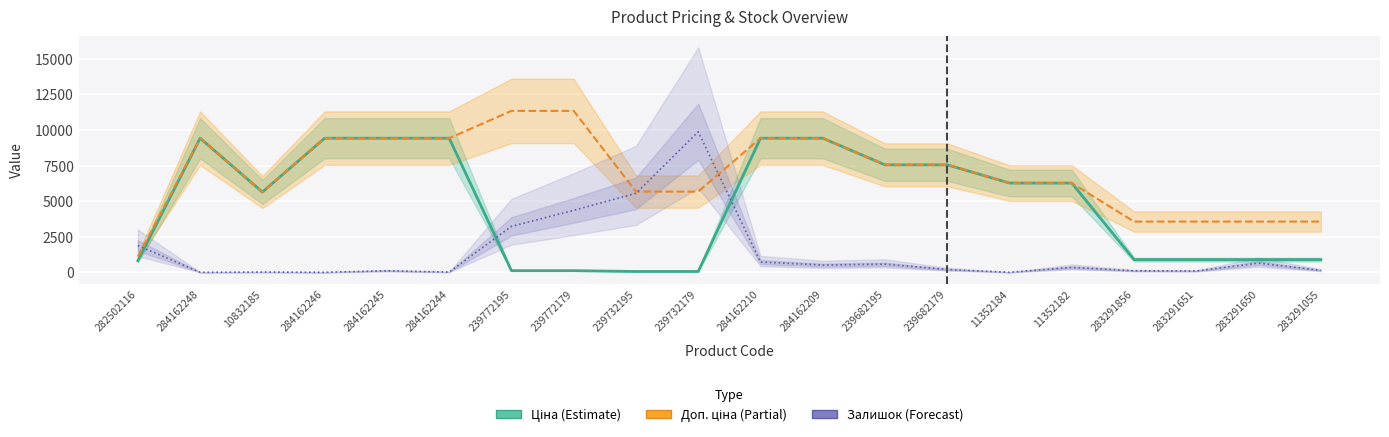

At which label does Залишок (Forecast) reach its peak?

239732179